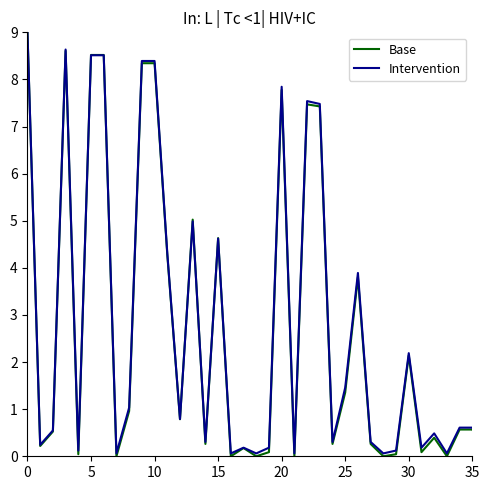

What is the highest value of the Base series?

9.0